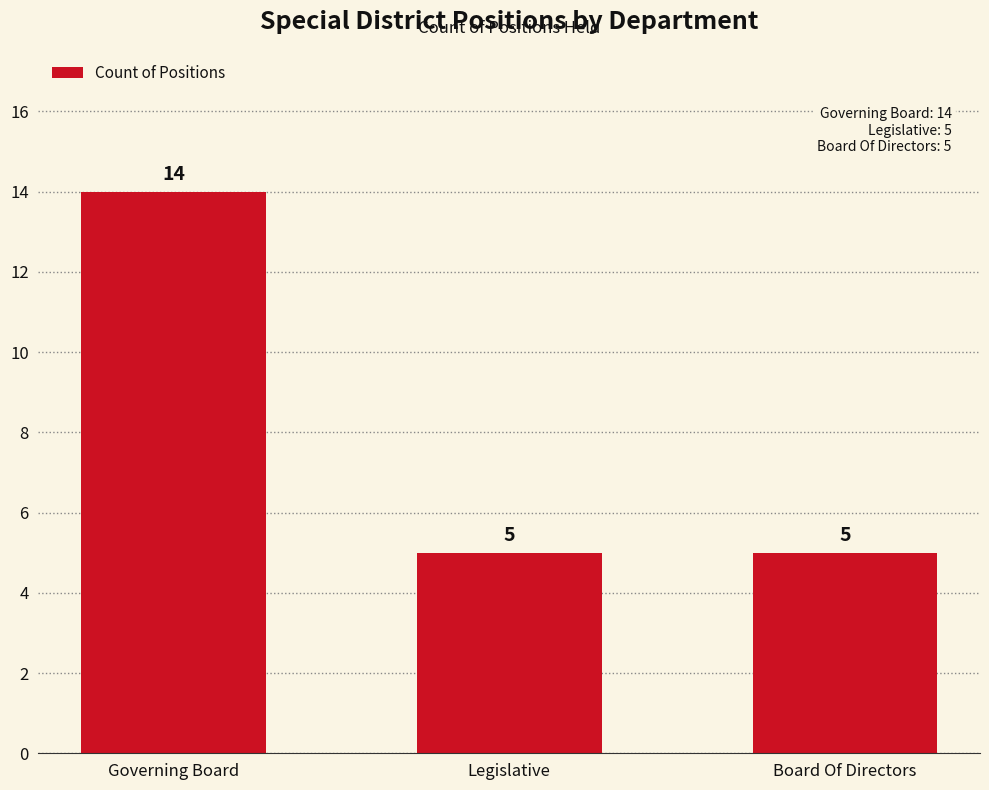

What is the change in value from Governing Board to Board Of Directors?

-9